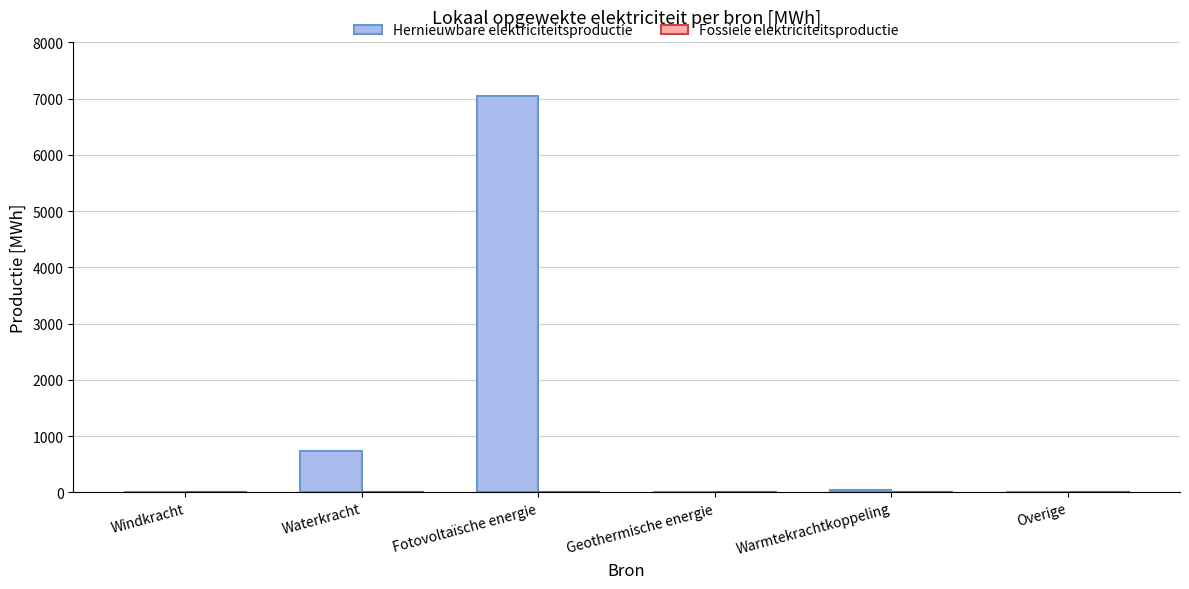

The chart shows a value of 0.0 at Geothermische energie. True or false?

True